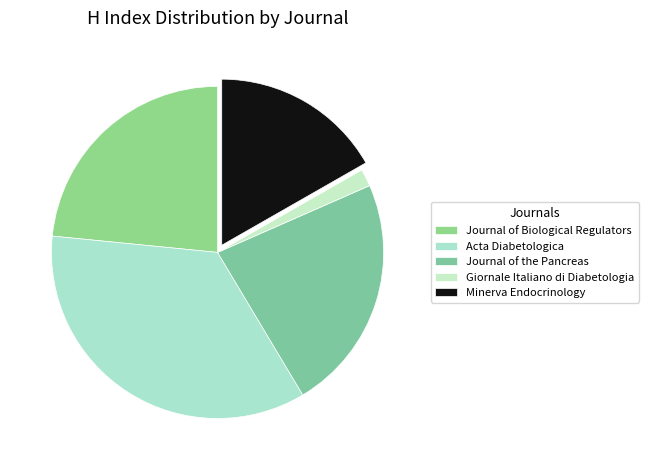

How many segments does this pie chart have?

5